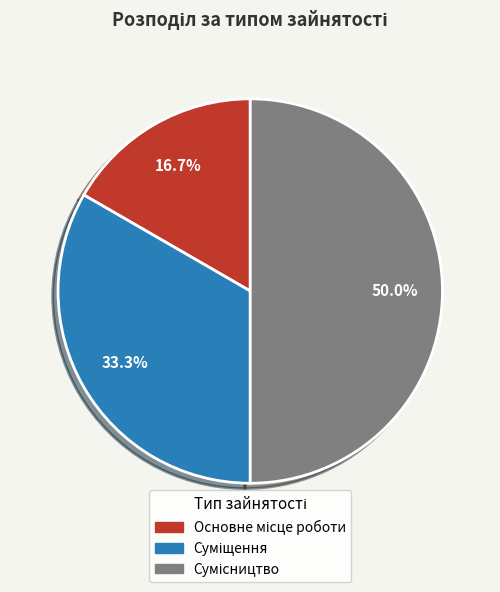

What is the largest slice in the pie chart?

Сумісництво